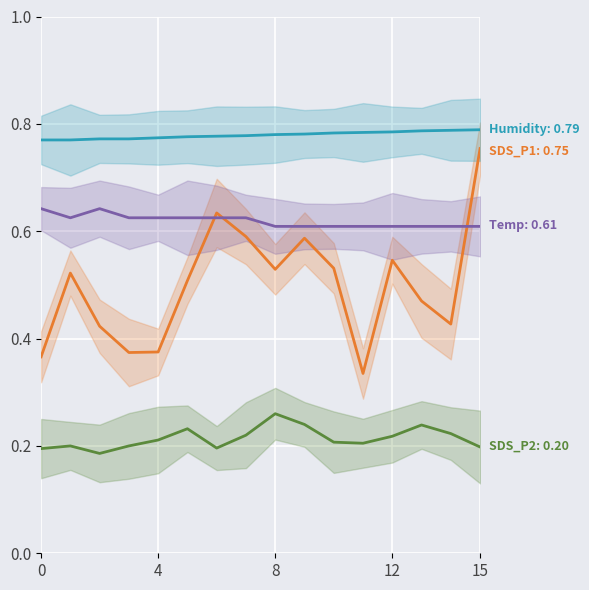

What is the sum of the SDS_P2 values at 13 and 4?

0.4